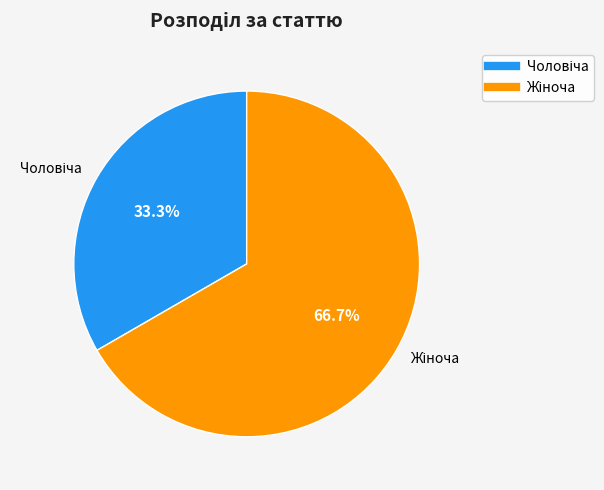

Is there a majority slice in this chart?

Yes